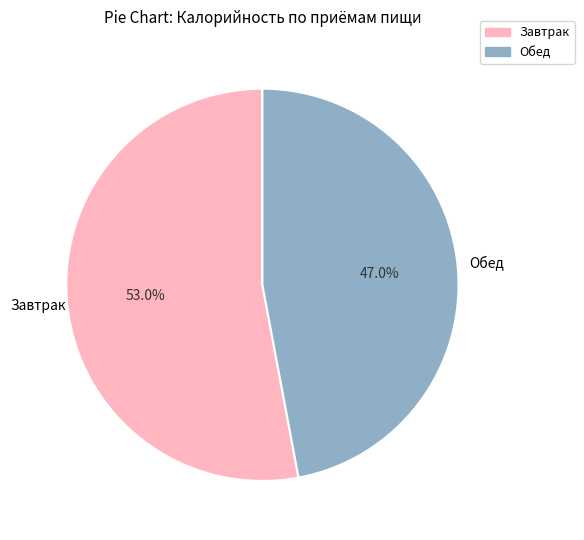

To the nearest percent, what is the combined percentage of Завтрак and Обед?

100%